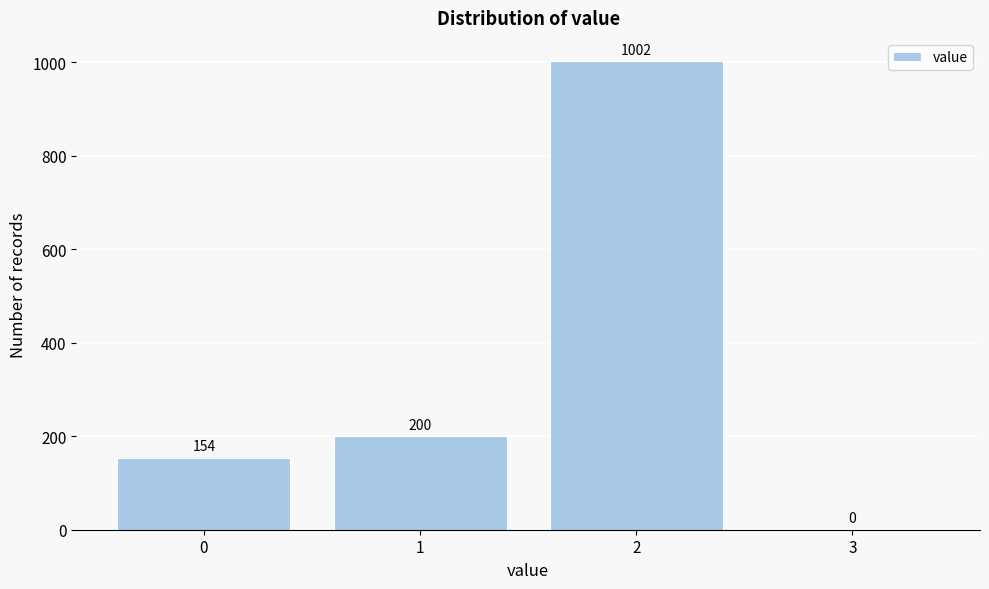

Reading left to right, extract all data points from this chart.

0=154	1=200	2=1002	3=0